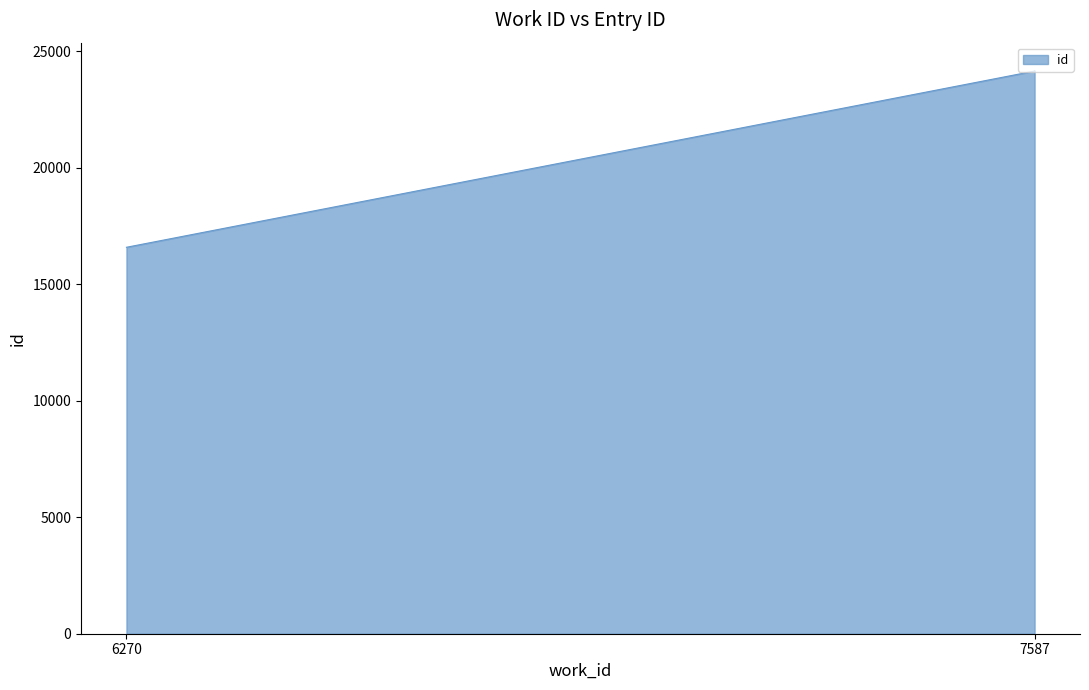

What is the maximum value shown in the chart?

24170